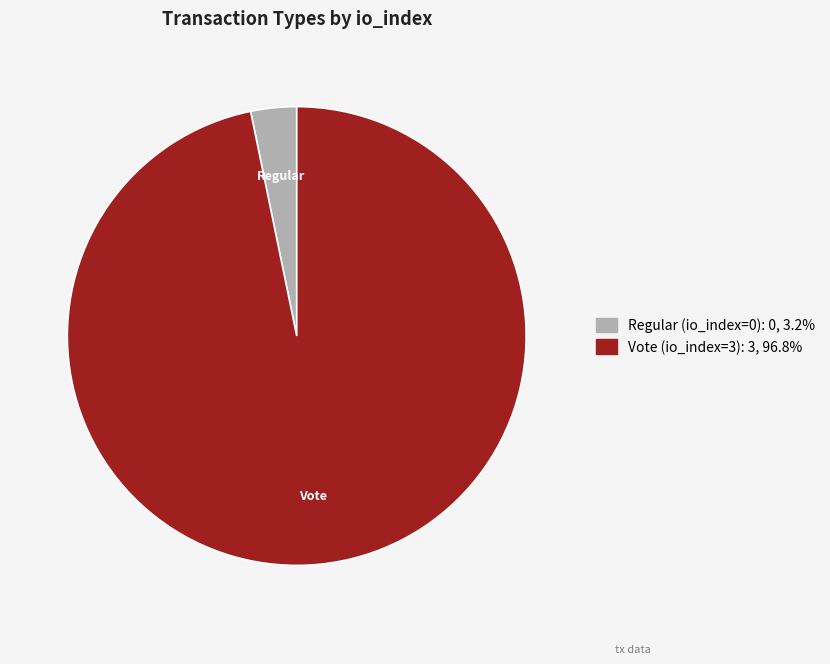

Rank the categories by value from lowest to highest.

Regular (io_index=0), Vote (io_index=3)